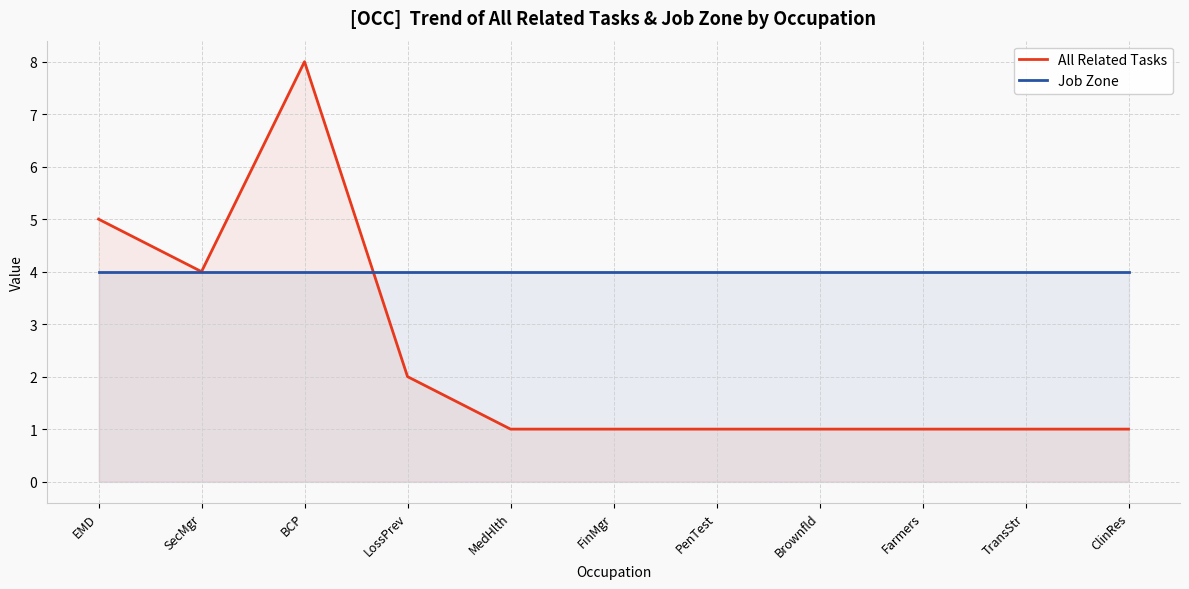

What is the label of the 7th point from the right?

MedHlth